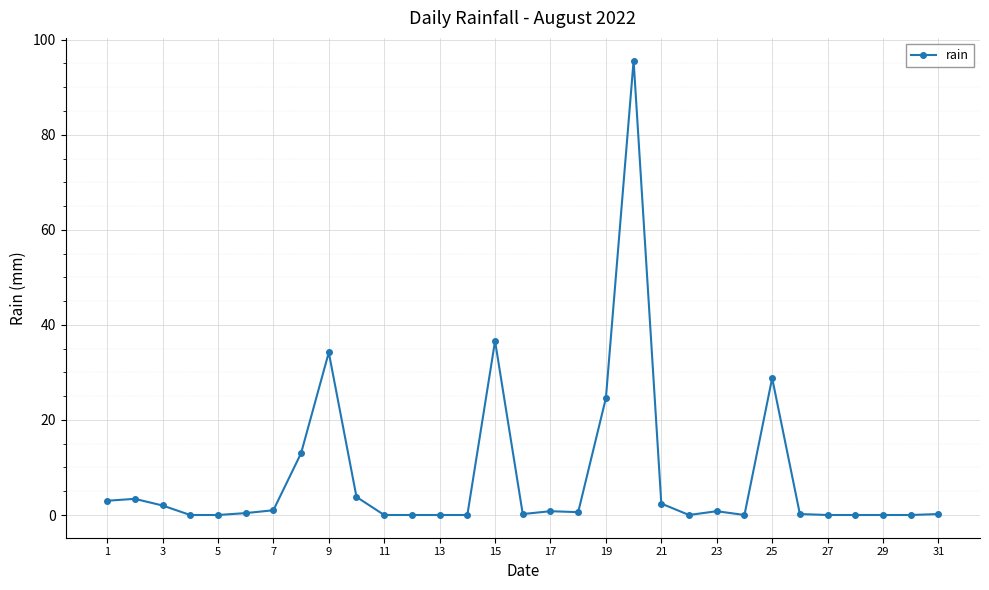

What is the sum of all values?

251.6